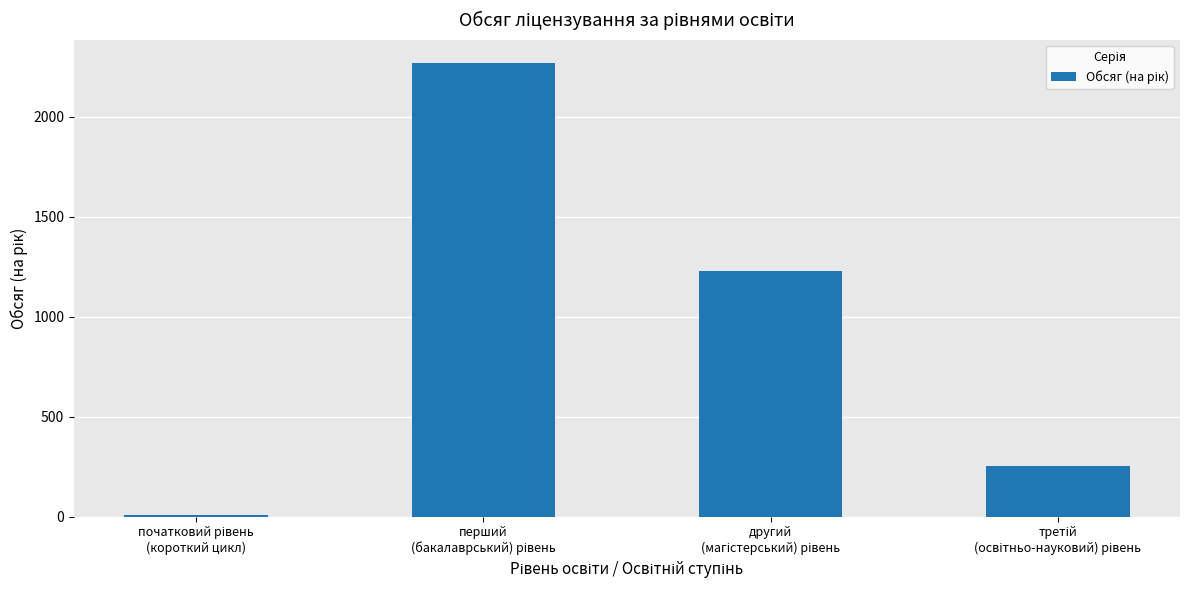

What is the maximum value shown in the chart?

2272